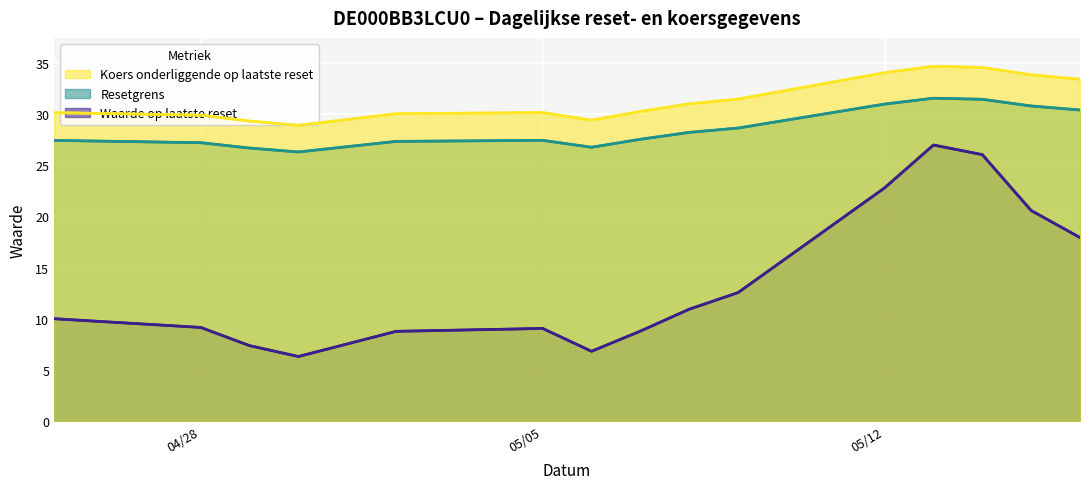

True or false: Koers onderliggende op laatste reset and Resetgrens intersect in this chart.

False